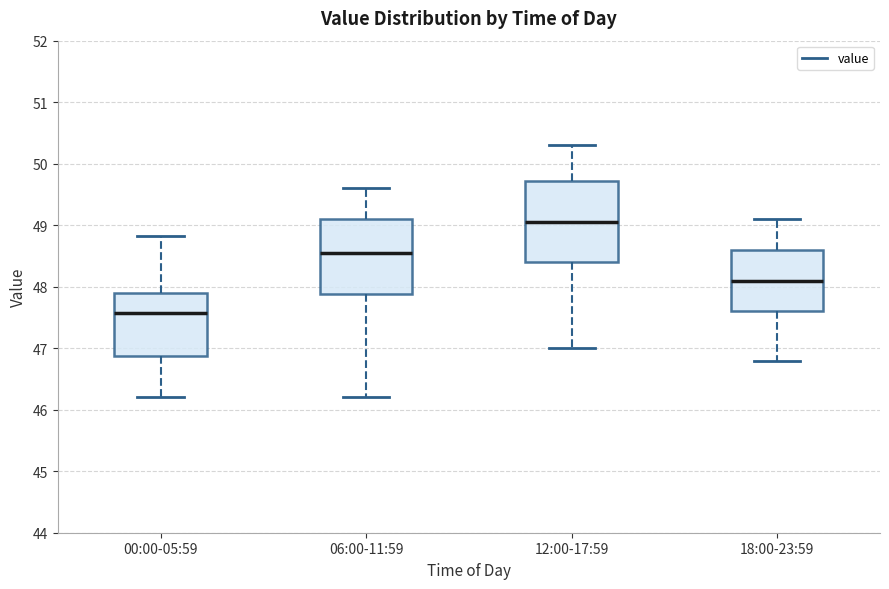

Reading left to right, read every box against the y-axis: the position of its median line, the range the box covers, and the ends of its whiskers. The values are not printed on the chart, so give them approximately, as read against the axis.

00:00-05:59: median 47.6, box 46.9 to 47.9, whiskers 46.2 to 48.8
06:00-11:59: median 48.6, box 47.9 to 49.1, whiskers 46.2 to 49.6
12:00-17:59: median 49.1, box 48.4 to 49.7, whiskers 47.0 to 50.3
18:00-23:59: median 48.1, box 47.6 to 48.6, whiskers 46.8 to 49.1